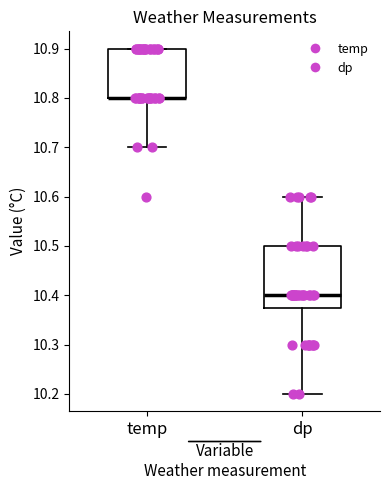

Where does the median line of the box for dp sit on the y-axis? The values are not printed on the chart, so give them approximately, as read against the axis.

10.40